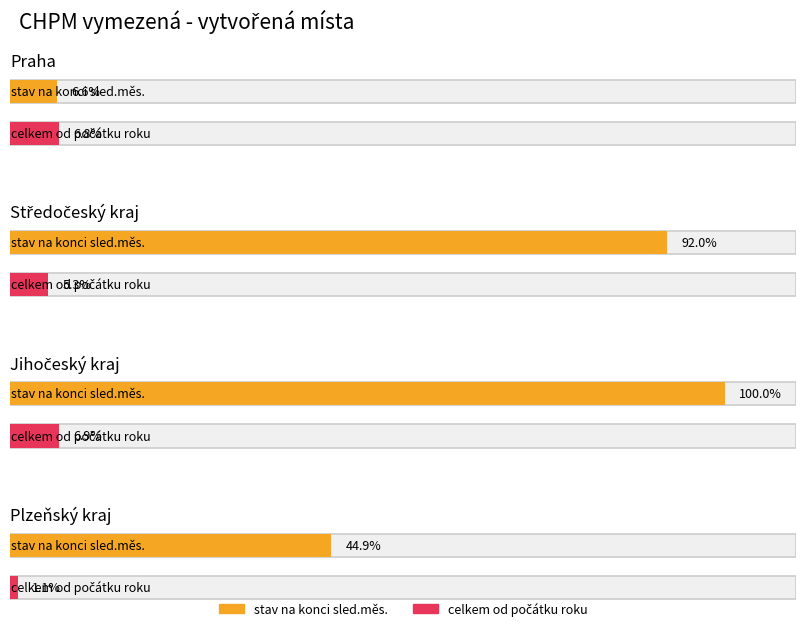

List the labels in order of stav na konci sled.měs. value, largest first.

Jihočeský kraj, Středočeský kraj, Plzeňský kraj, Praha